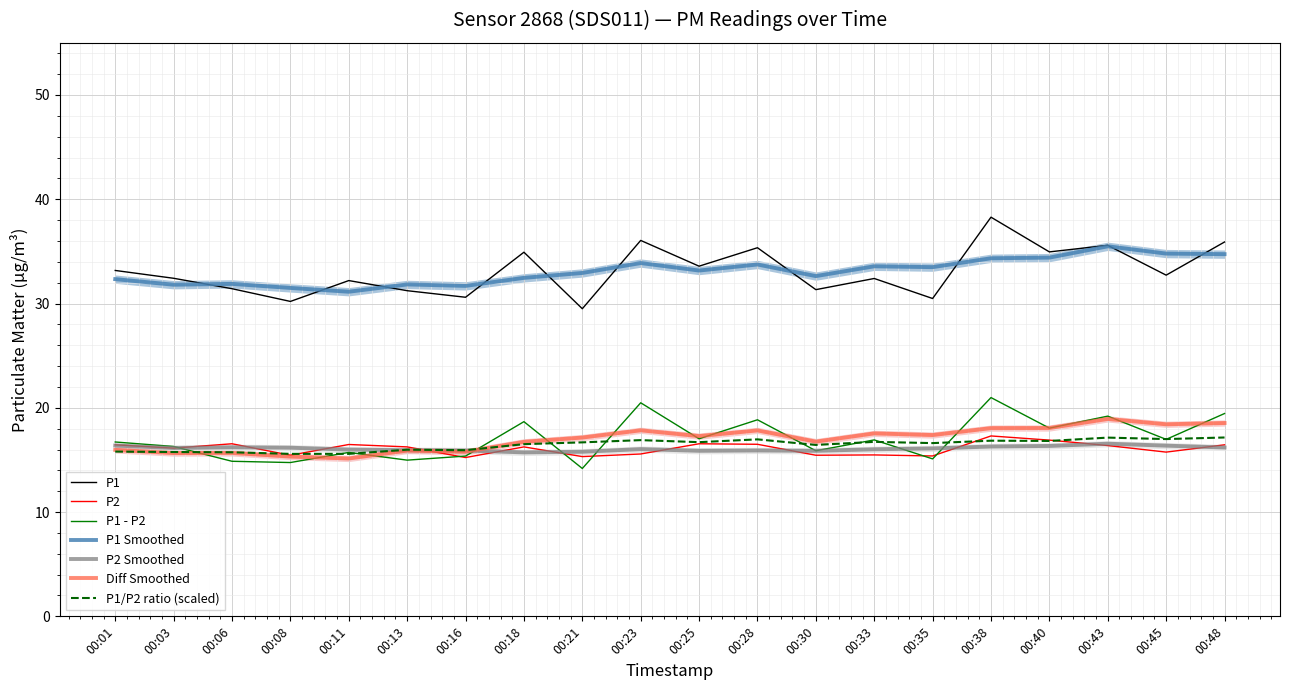

Which category has the highest value in the P1 series?

00:38